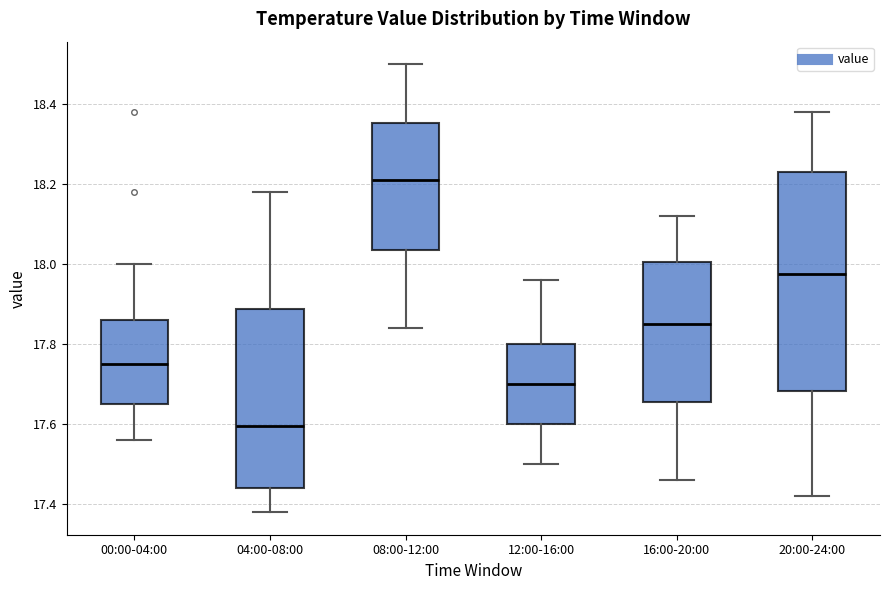

Comparing the boxes themselves (not the whiskers), which one is the tallest?

20:00-24:00